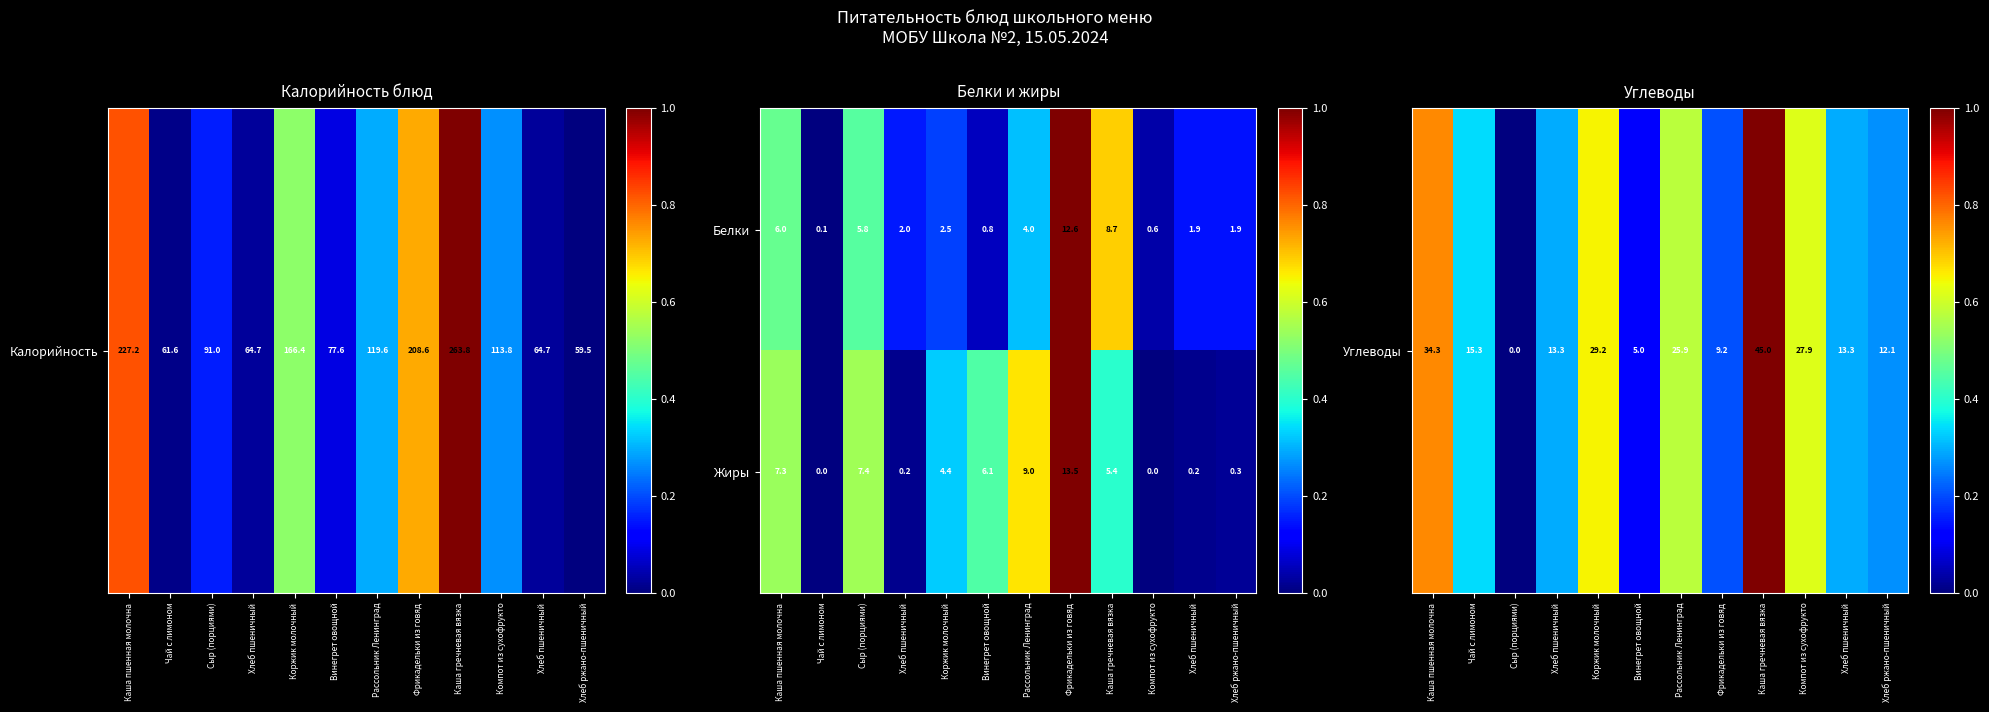

How many distinct data groups are displayed?

2